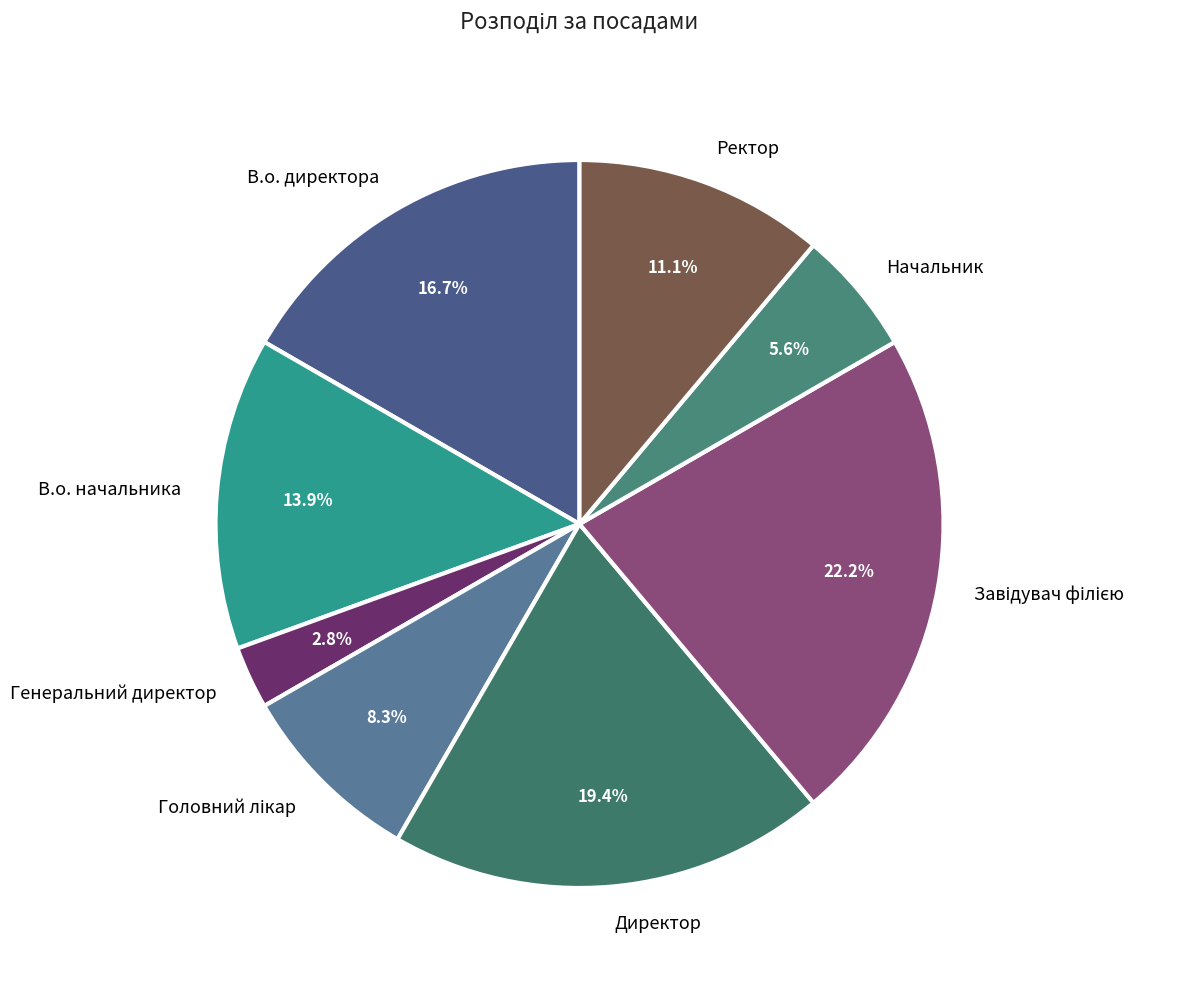

How much of the chart is everything except Генеральний директор?

97.2%